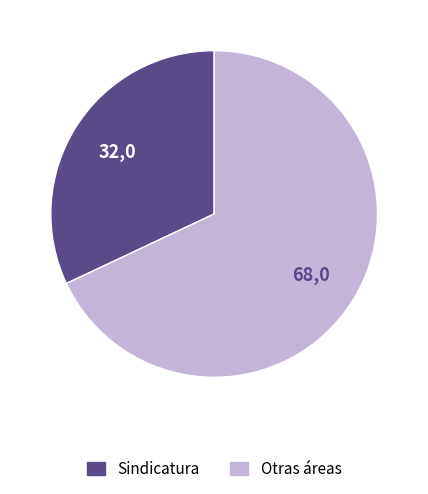

Is there any slice that represents more than half of the pie?

Yes